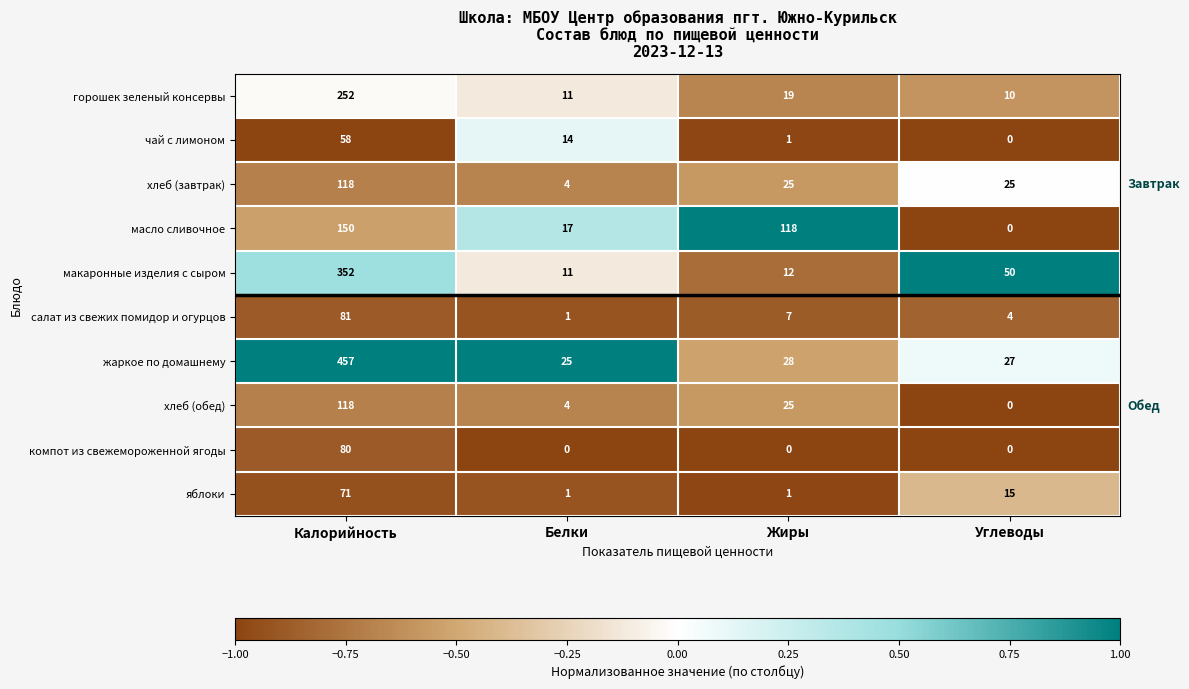

Count the number of data series in this chart.

10